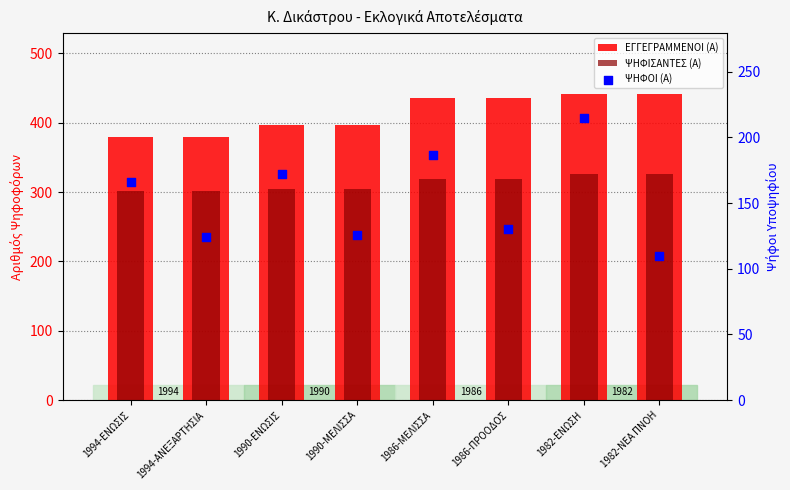

What is the total value across all series at 1986-ΜΕΛΙΣΣΑ?

942